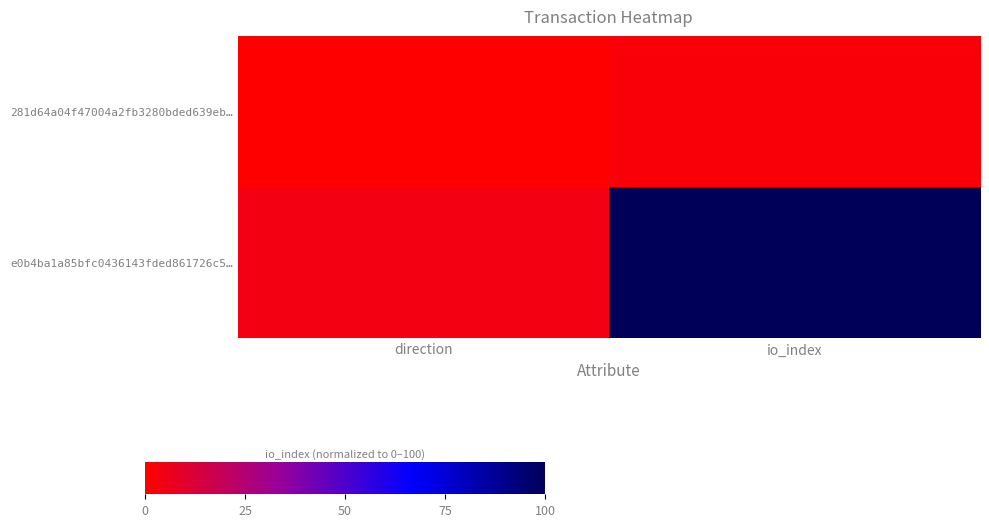

At which category is the sum across all series the highest?

io_index